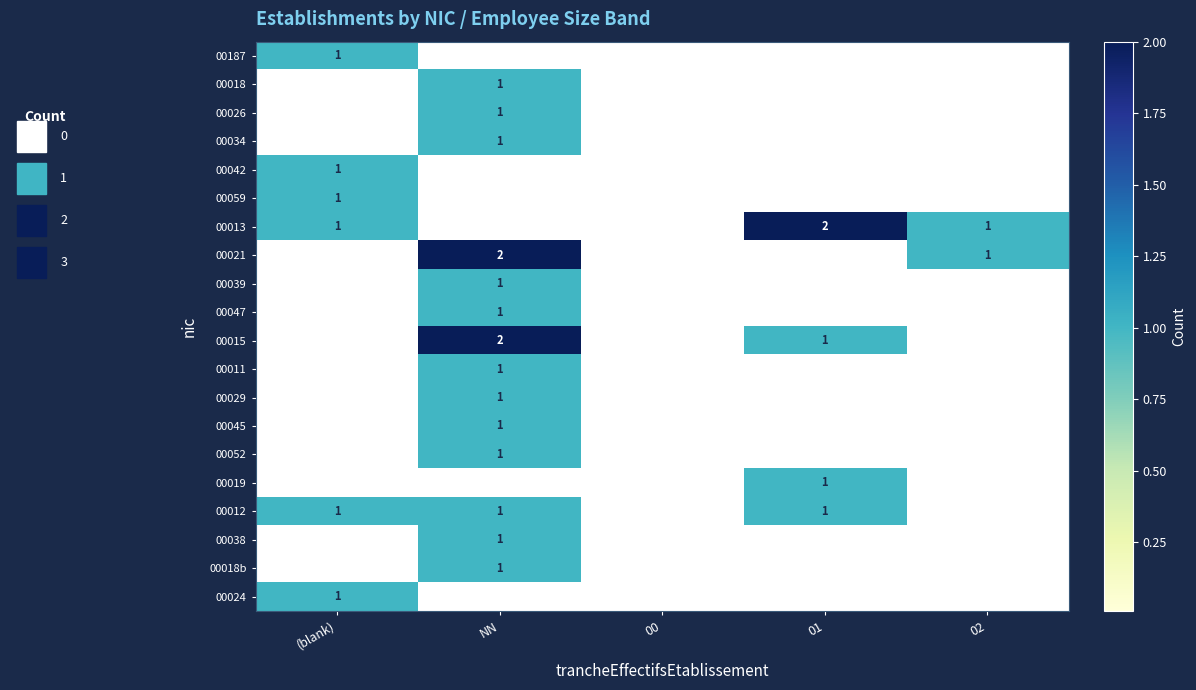

What is the spread (max minus min) of values at 02?

1